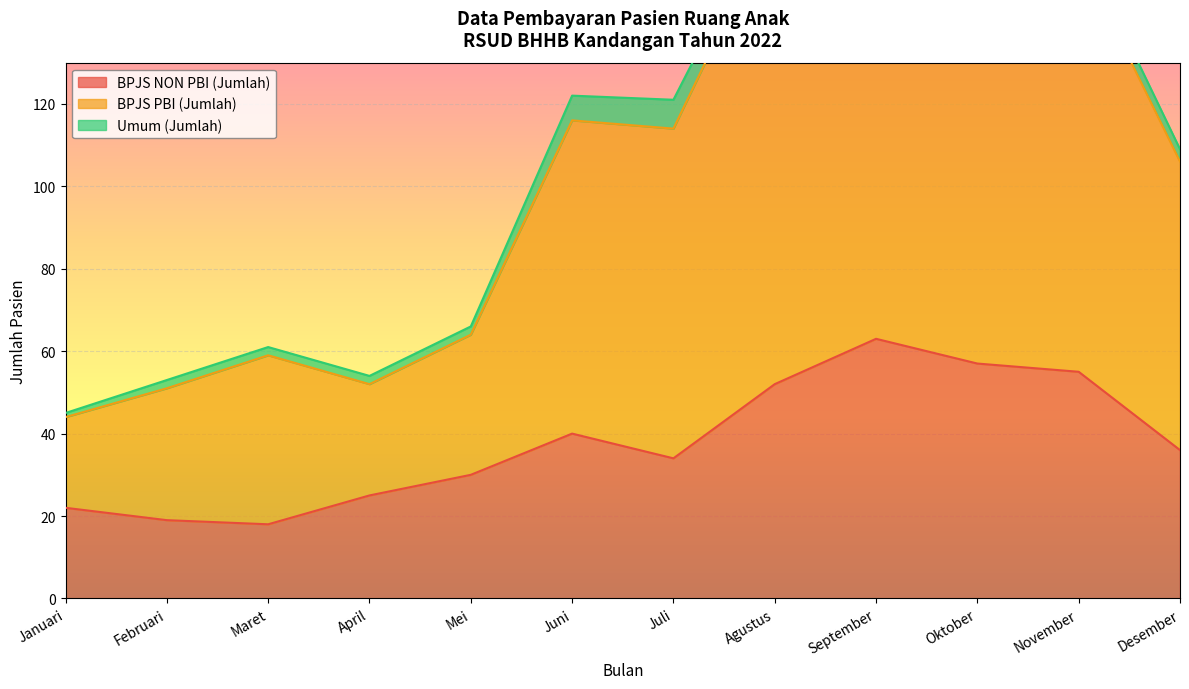

What is the minimum value for BPJS NON PBI (Jumlah)?

18